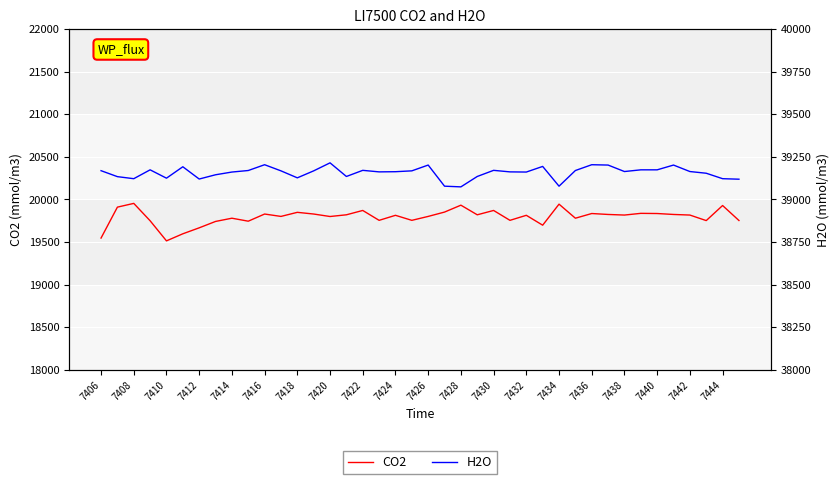

What is the maximum value for CO2?

19954